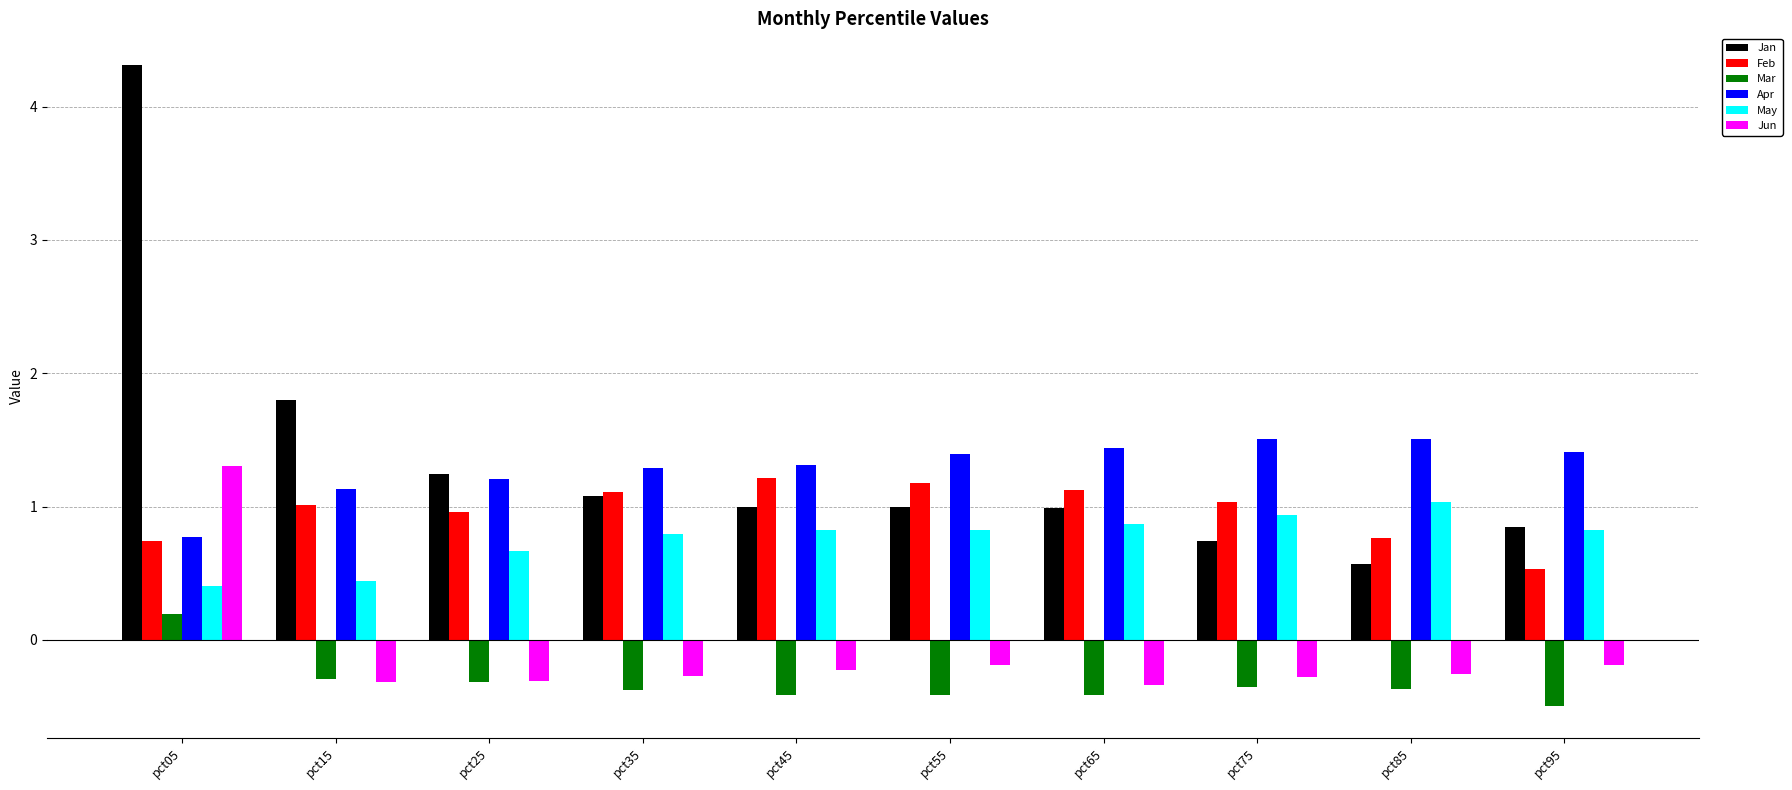

What is the maximum value for Jun?

1.3